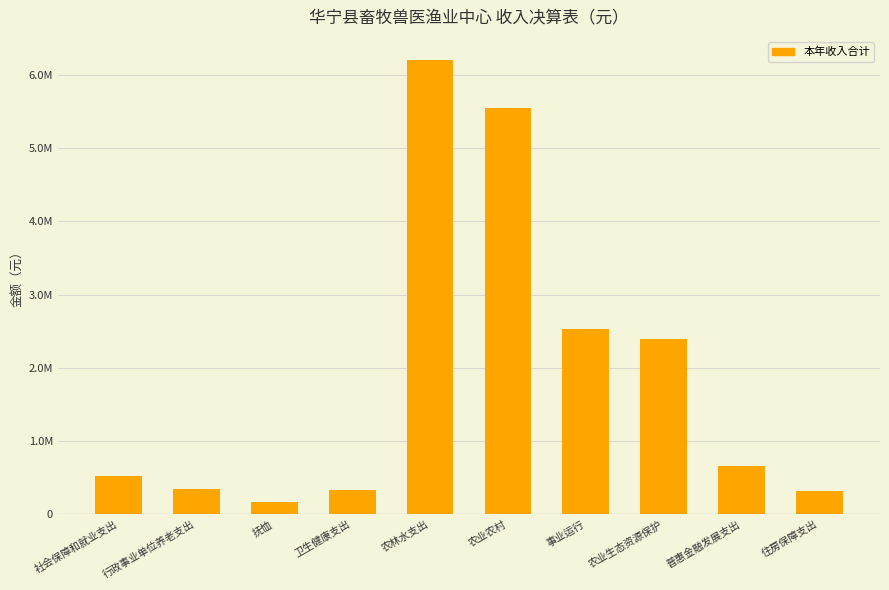

Approximately how many times larger is the value at 农林水支出 compared to 卫生健康支出?

18.4